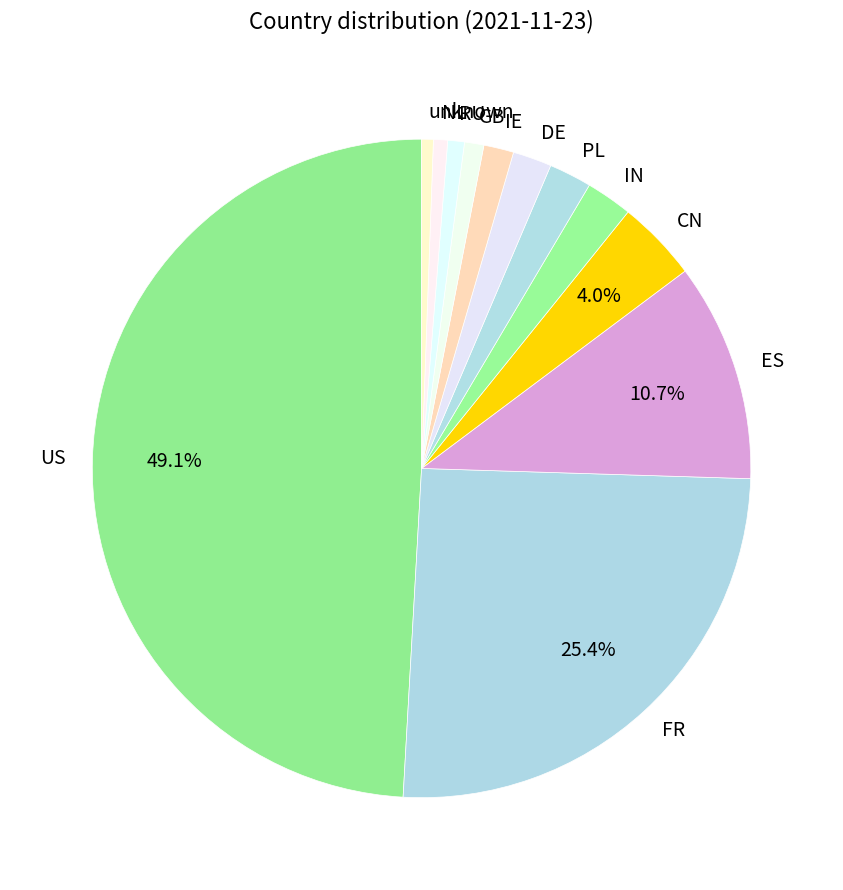

What percentage is the US slice, to the nearest percent?

49%